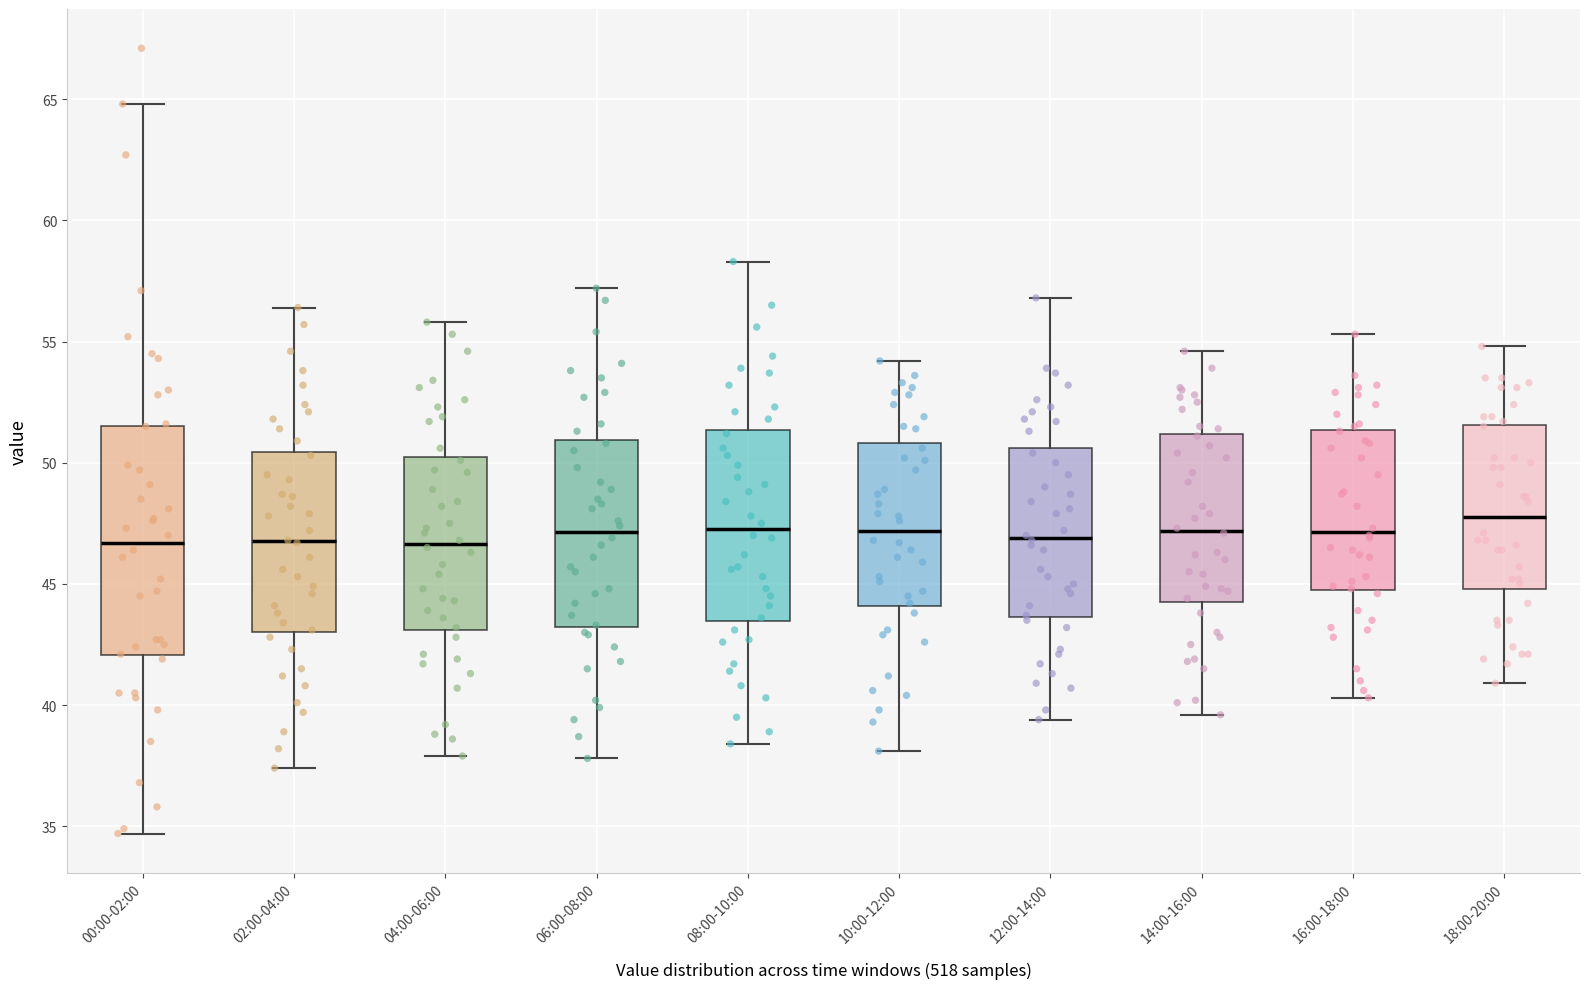

Reading left to right, read every box against the y-axis: the position of its median line, the range the box covers, and the ends of its whiskers. The values are not printed on the chart, so give them approximately, as read against the axis.

00:00-02:00: median 46.5, box 42.0 to 51.5, whiskers 34.5 to 65.0
02:00-04:00: median 47.0, box 43.0 to 50.5, whiskers 37.5 to 56.5
04:00-06:00: median 46.5, box 43.0 to 50.0, whiskers 38.0 to 56.0
06:00-08:00: median 47.0, box 43.0 to 51.0, whiskers 38.0 to 57.0
08:00-10:00: median 47.5, box 43.5 to 51.5, whiskers 38.5 to 58.5
10:00-12:00: median 47.0, box 44.0 to 51.0, whiskers 38.0 to 54.0
12:00-14:00: median 47.0, box 43.5 to 50.5, whiskers 39.5 to 57.0
14:00-16:00: median 47.0, box 44.5 to 51.0, whiskers 39.5 to 54.5
16:00-18:00: median 47.0, box 45.0 to 51.5, whiskers 40.5 to 55.5
18:00-20:00: median 48.0, box 45.0 to 51.5, whiskers 41.0 to 55.0